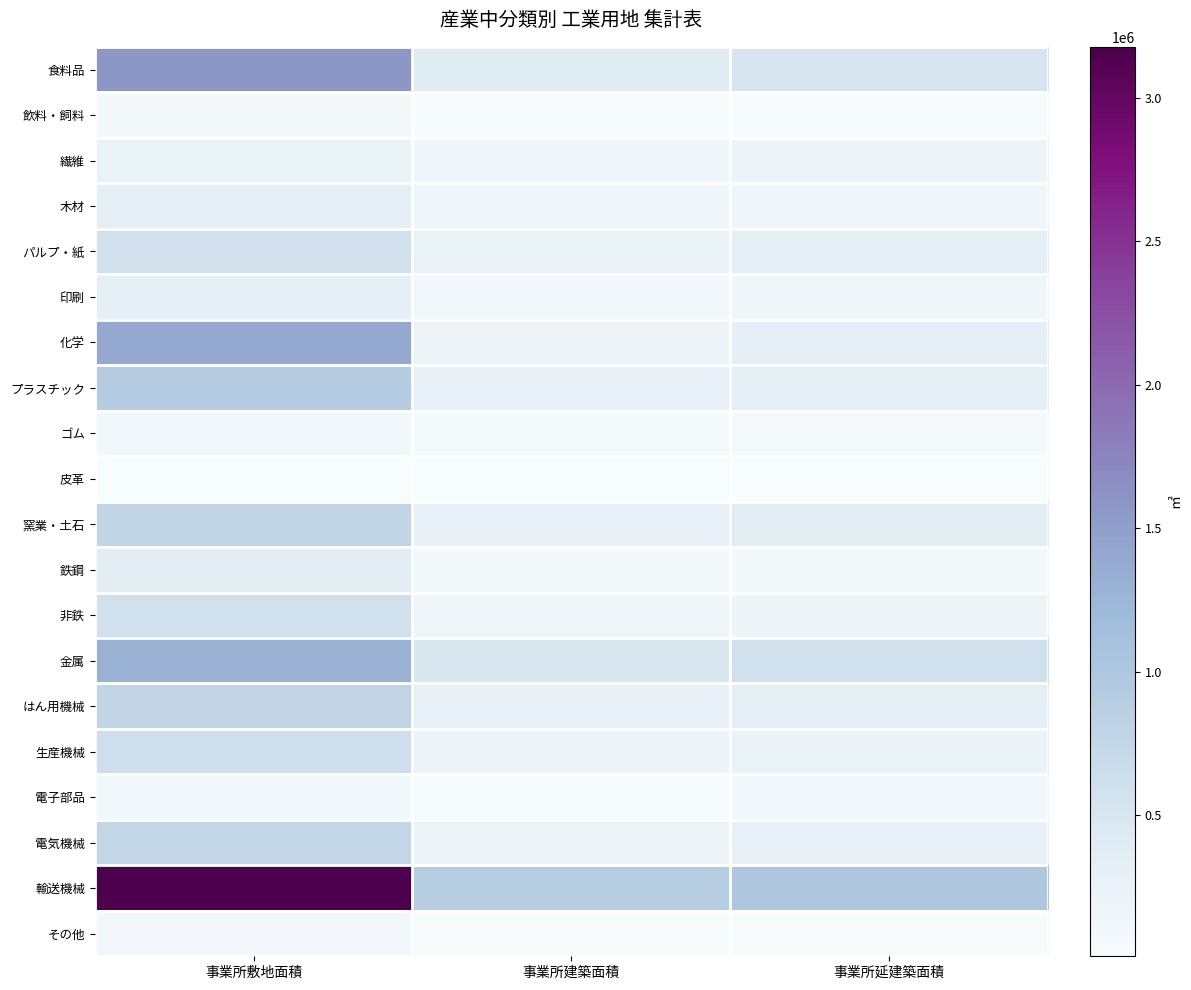

Which series has the largest range (max minus min)?

輸送機械